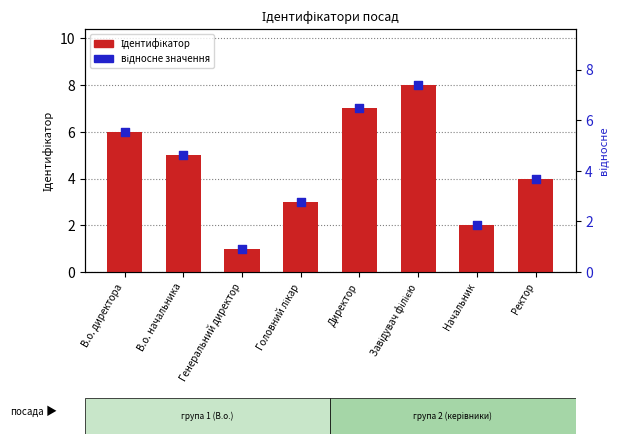

Is the value of Ідентифікатор at Директор greater than the value of відносне значення at В.о. директора?

Yes